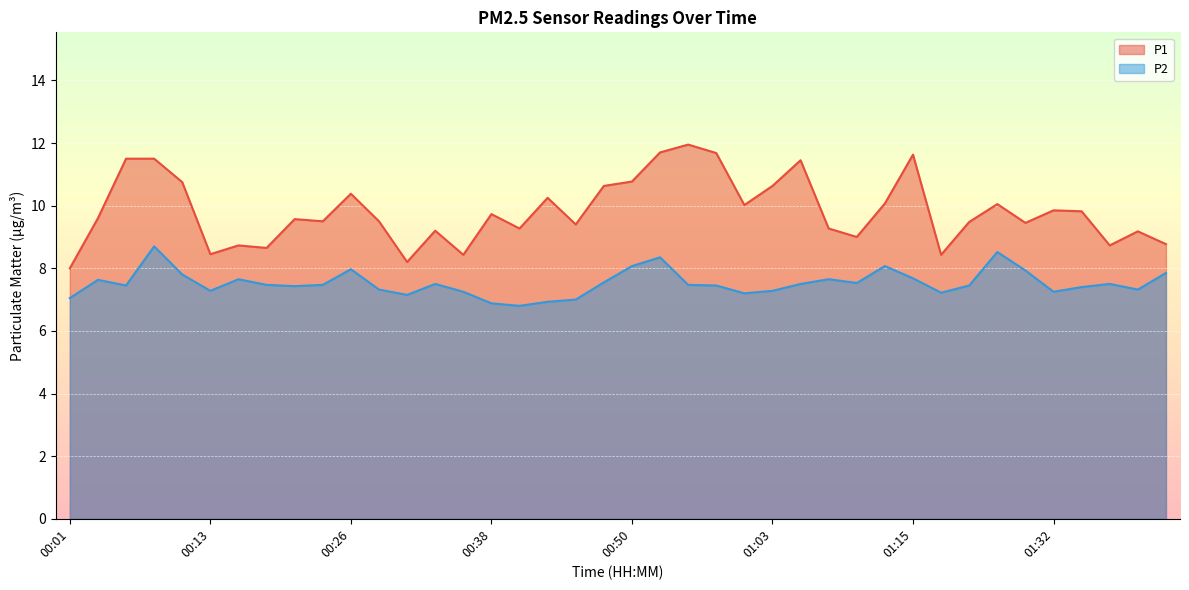

What is the lowest value of the P2 series?

6.8